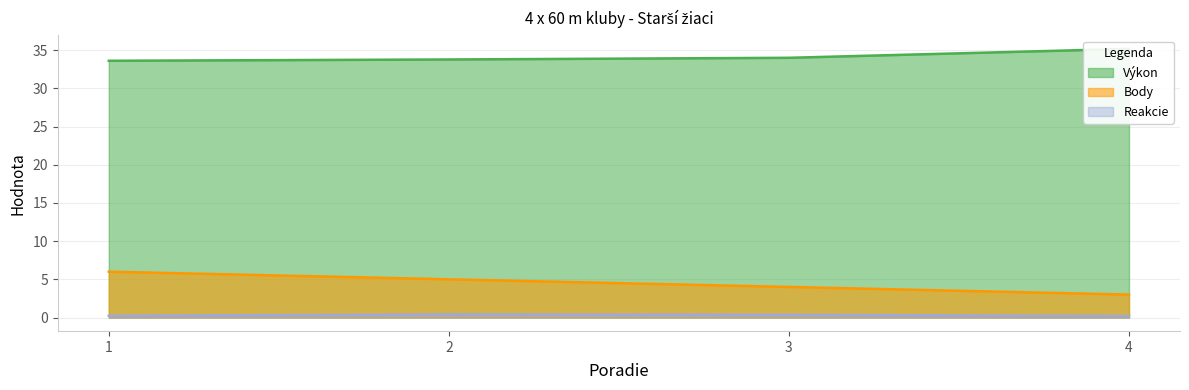

True or false: Reakcie and Body cross at least once.

False